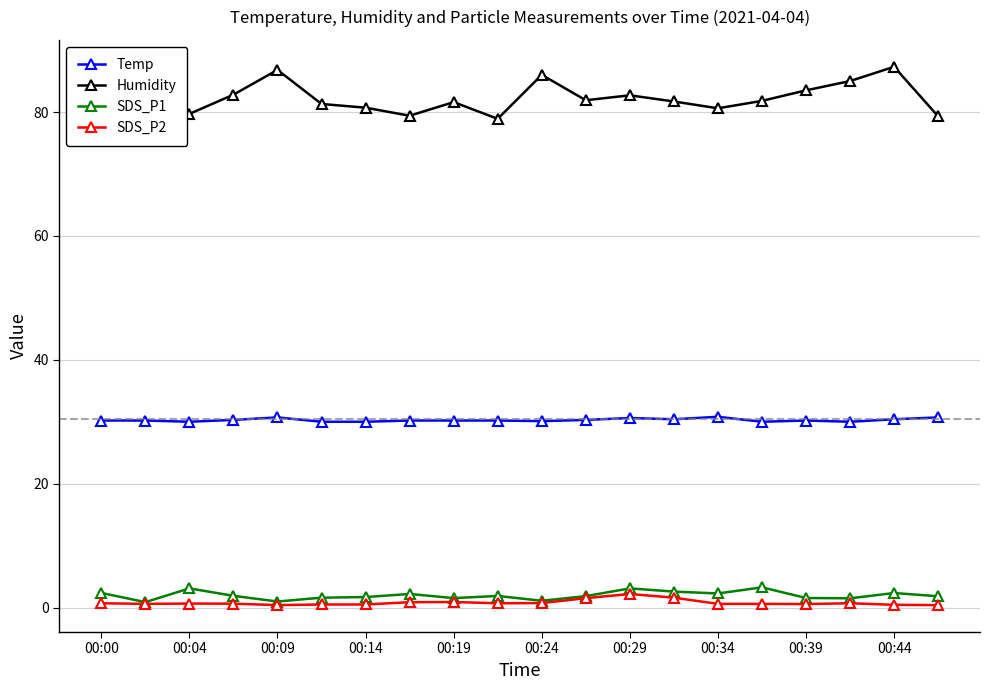

Rank the series by their maximum value, from lowest to highest.

SDS_P2, SDS_P1, Temp, Humidity